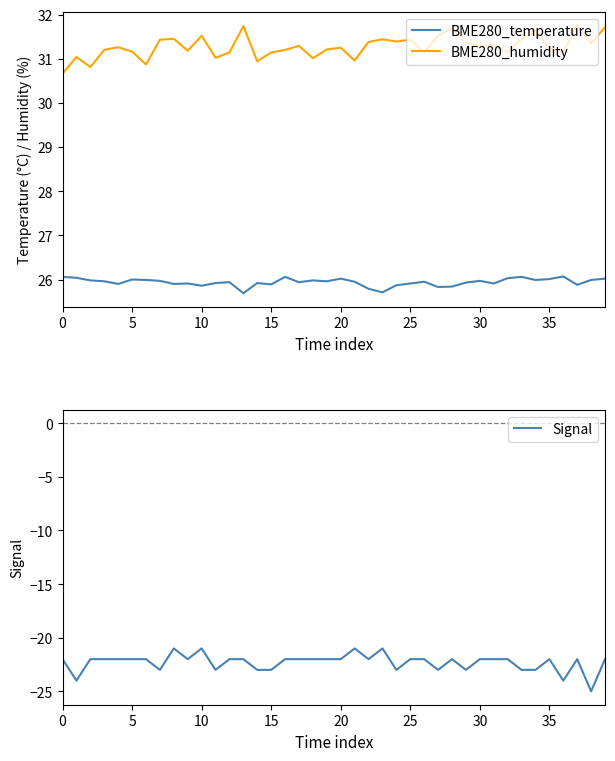

True or false: BME280_temperature and BME280_humidity intersect in this chart.

False